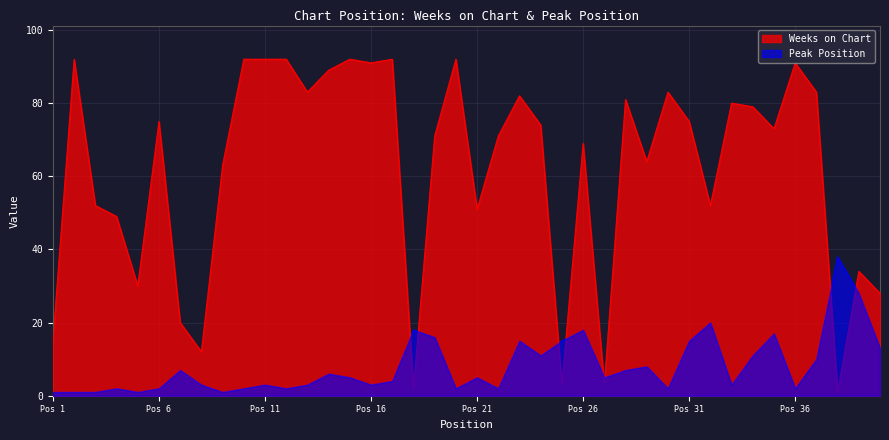

What is the highest value of the Peak Position series?

38